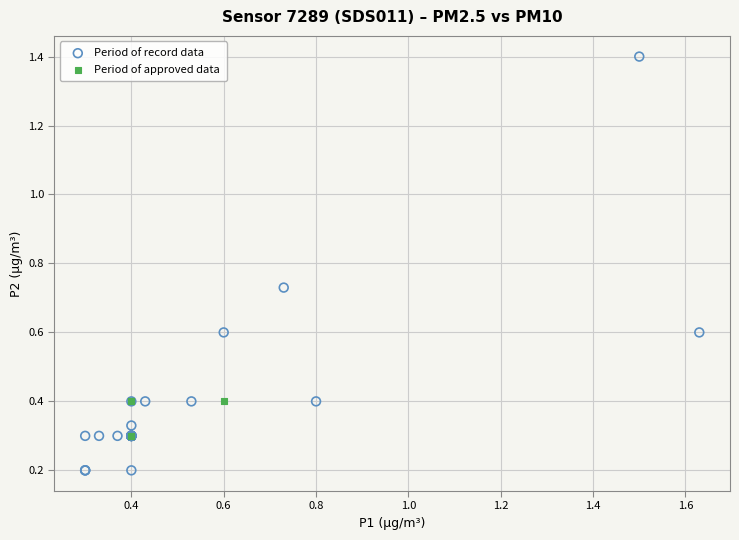

Which series reaches the minimum Y coordinate?

Period of record data